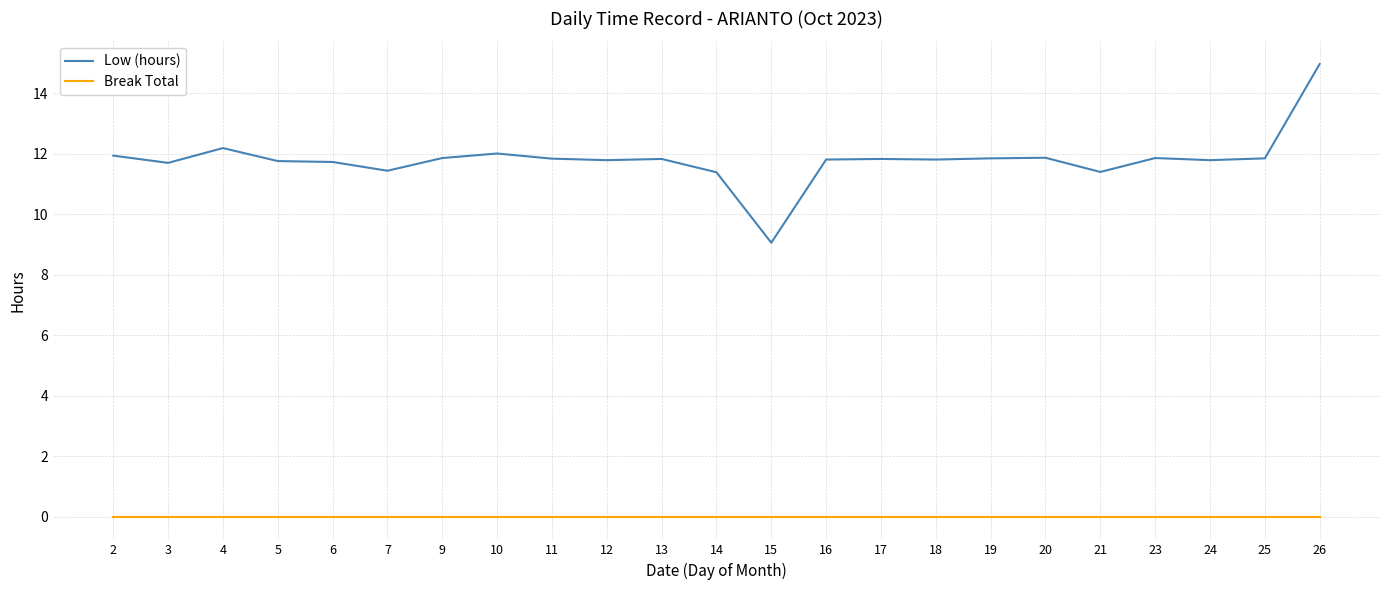

What is the highest value of the Low (hours) series?

15.0